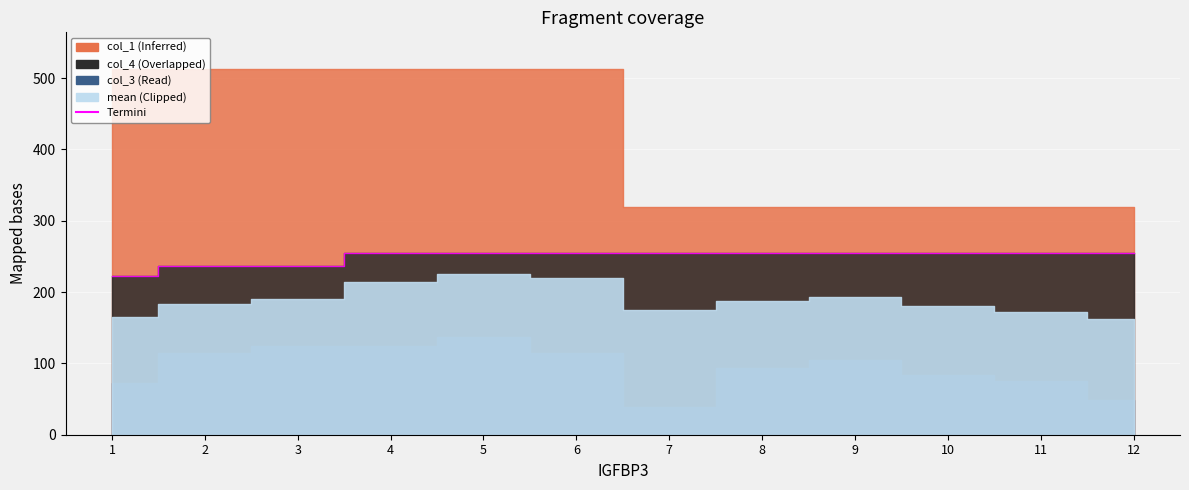

How many data points are less than 255?

3